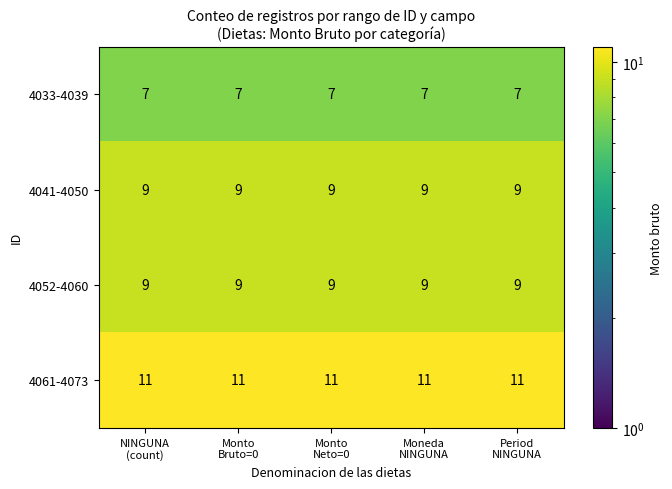

What is the average value of the 4041-4050 series?

9